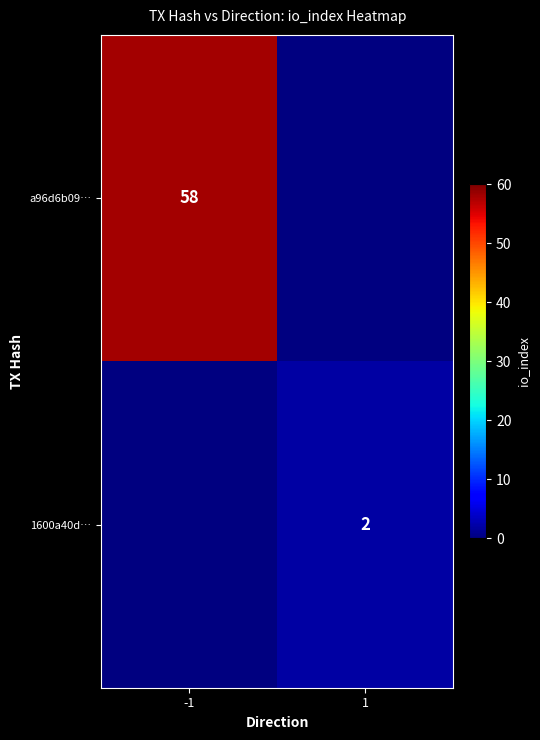

What is the smallest value displayed?

2.0